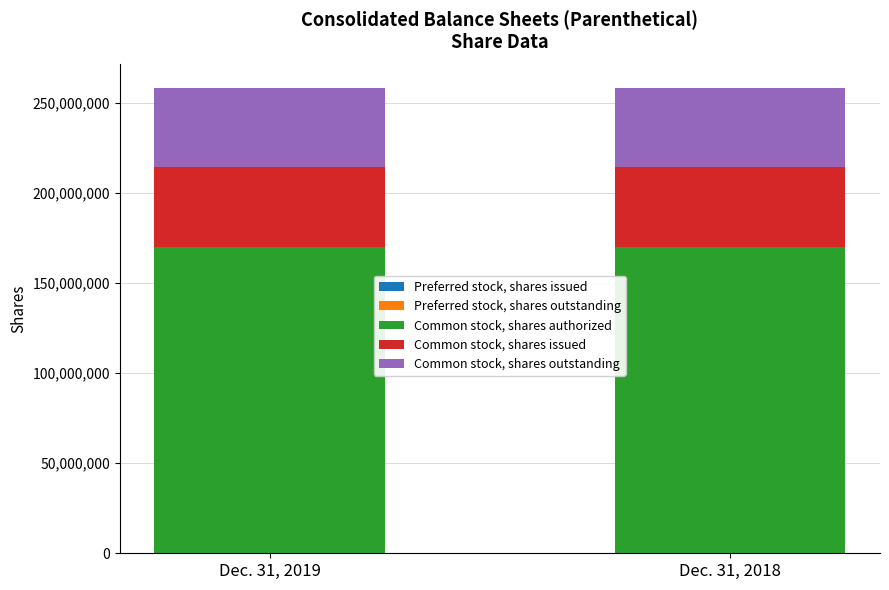

What is the lowest value of the Common stock, shares authorized series?

170000000